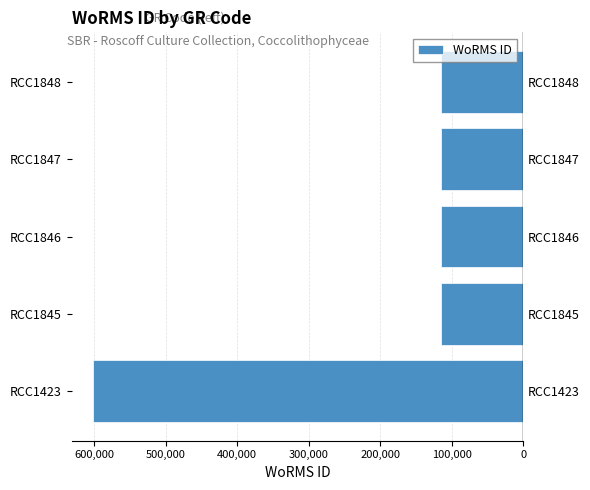

Reading right to left, transcribe all the data shown in this chart.

-115104	-115104	-115104	-115104	-601284